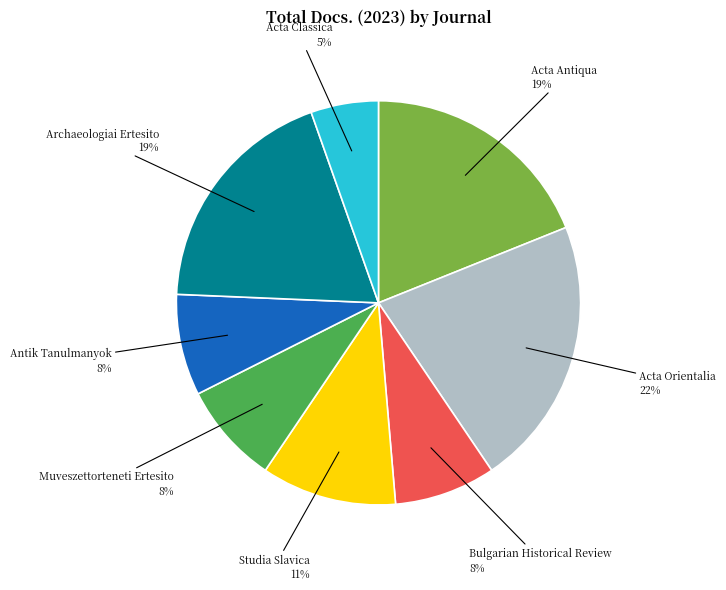

To the nearest percent, what is the average slice percentage?

12%